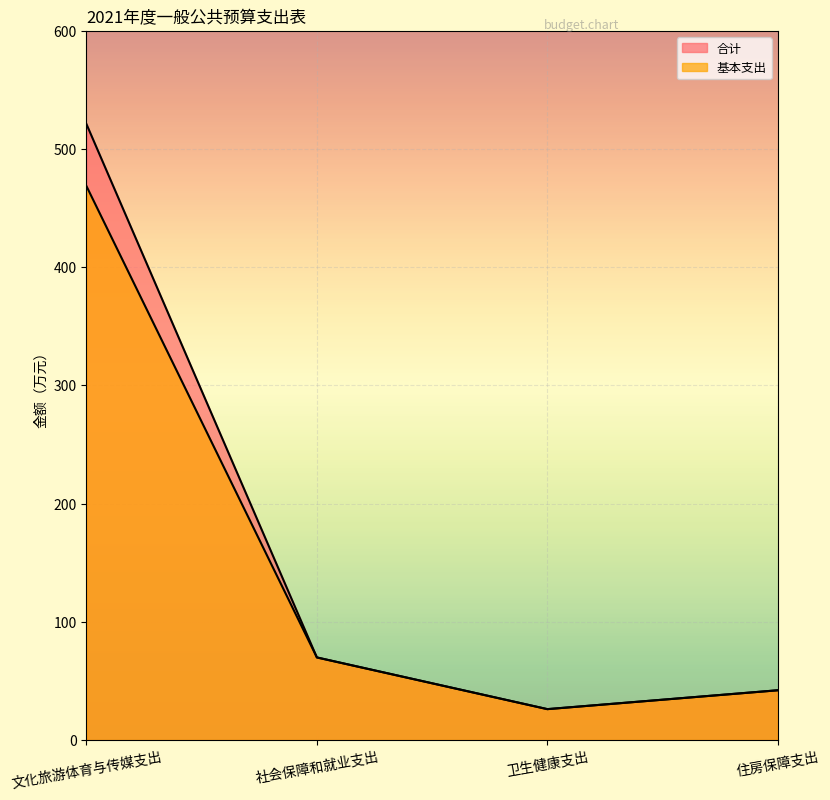

At which label is 基本支出 closest to 247?

社会保障和就业支出